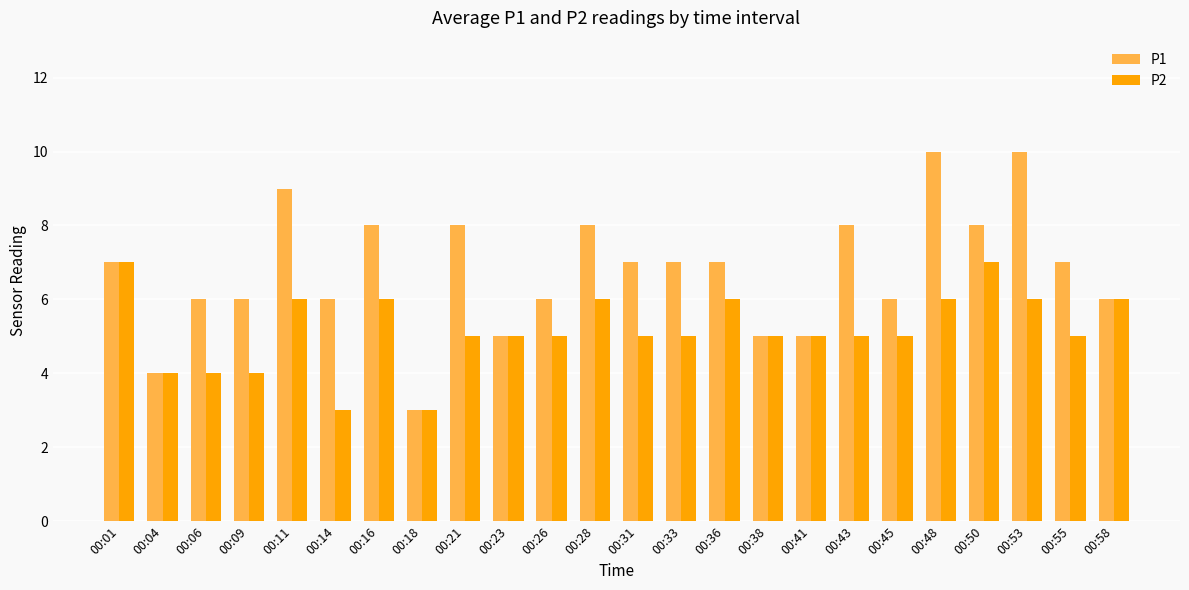

Reading right to left, what are all the values shown in this chart?

P1: 6	7	10	8	10	6	8	5	5	7	7	7	8	6	5	8	3	8	6	9	6	6	4	7
P2: 6	5	6	7	6	5	5	5	5	6	5	5	6	5	5	5	3	6	3	6	4	4	4	7